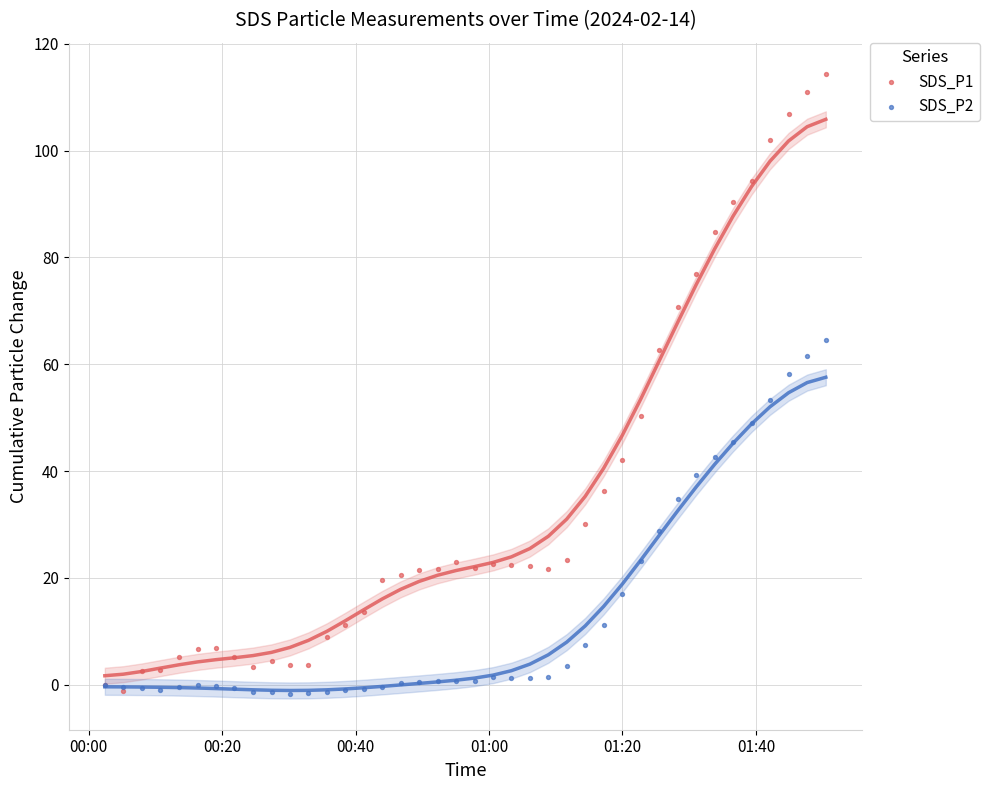

Which series has the widest spread of Y values?

SDS_P1